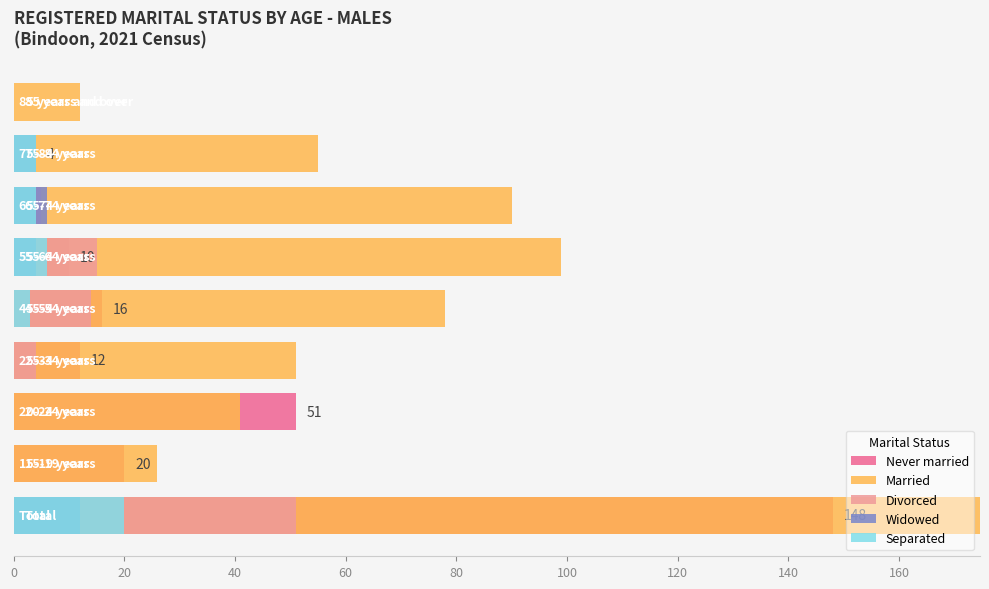

What are all the series names shown in the legend?

Never married, Married, Divorced, Widowed, Separated